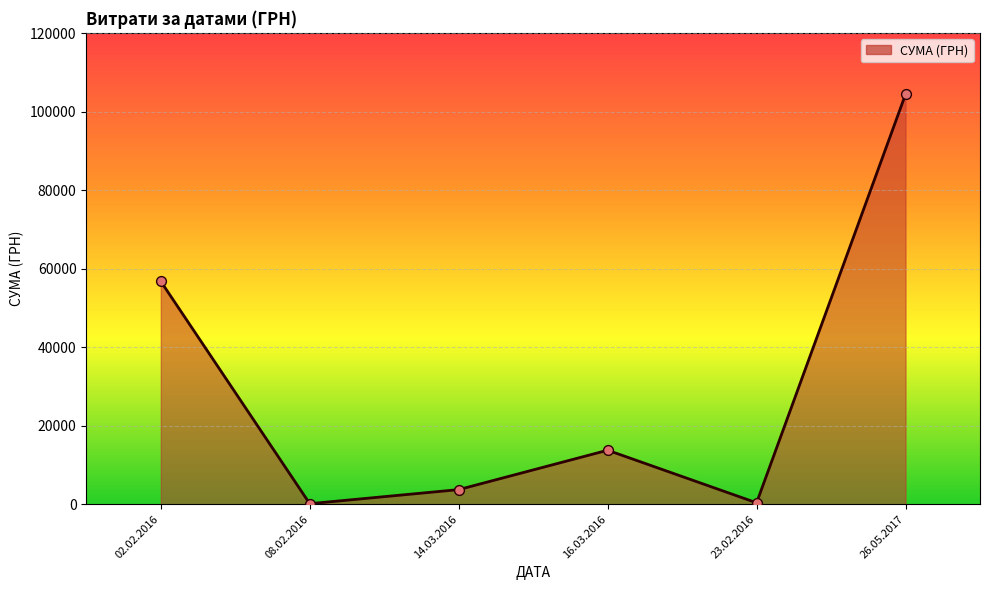

What is the change in value from 16.03.2016 to 26.05.2017?

+90642.5